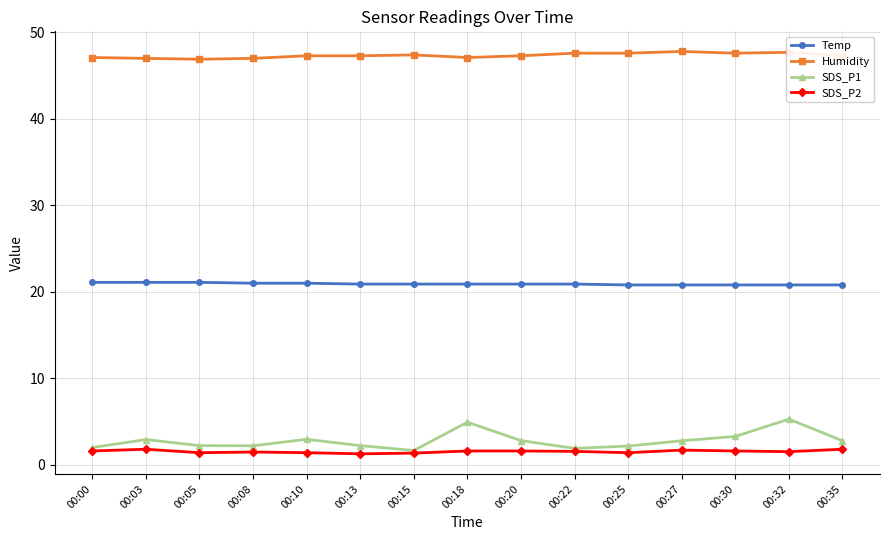

The SDS_P1 series shows 2.2 at 00:25. True or false?

True